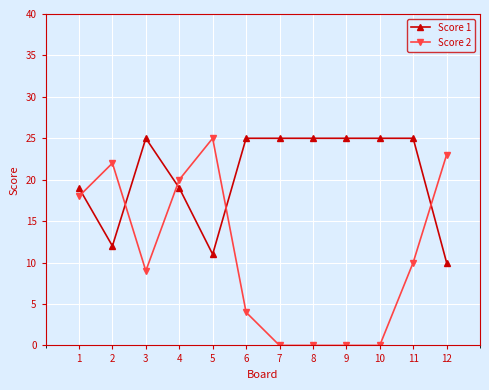

How many Score 1 values are between 19 and 25?

9